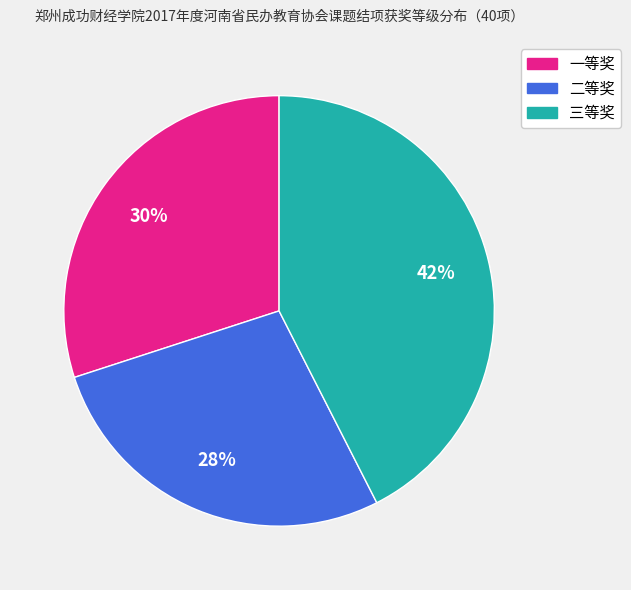

Is the sum of 一等奖 and 三等奖 greater than half?

Yes